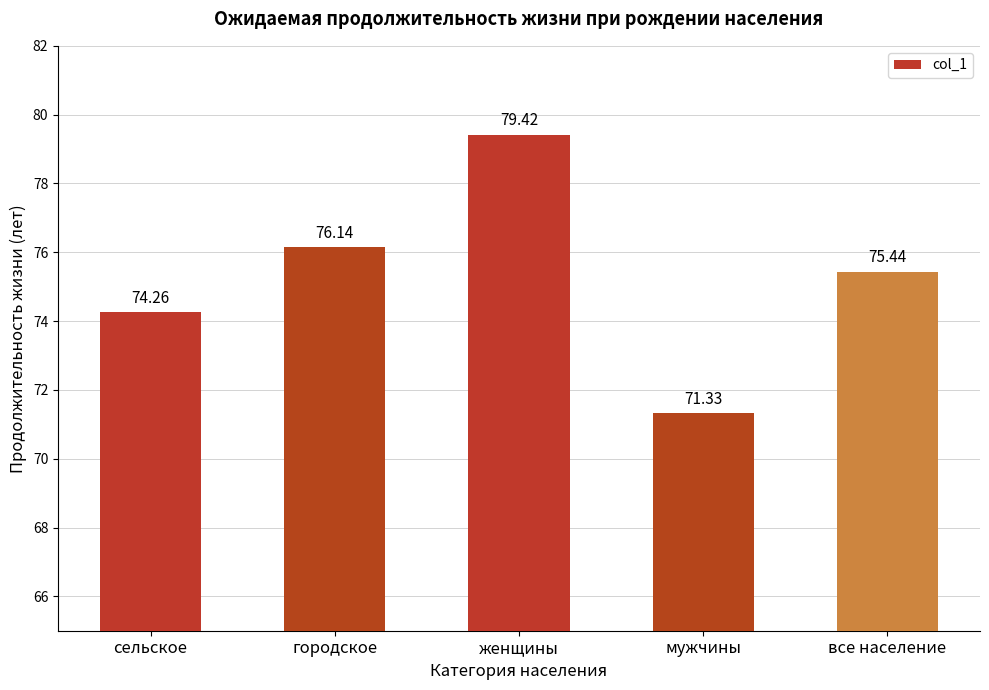

What is the difference between the maximum and minimum values?

8.1